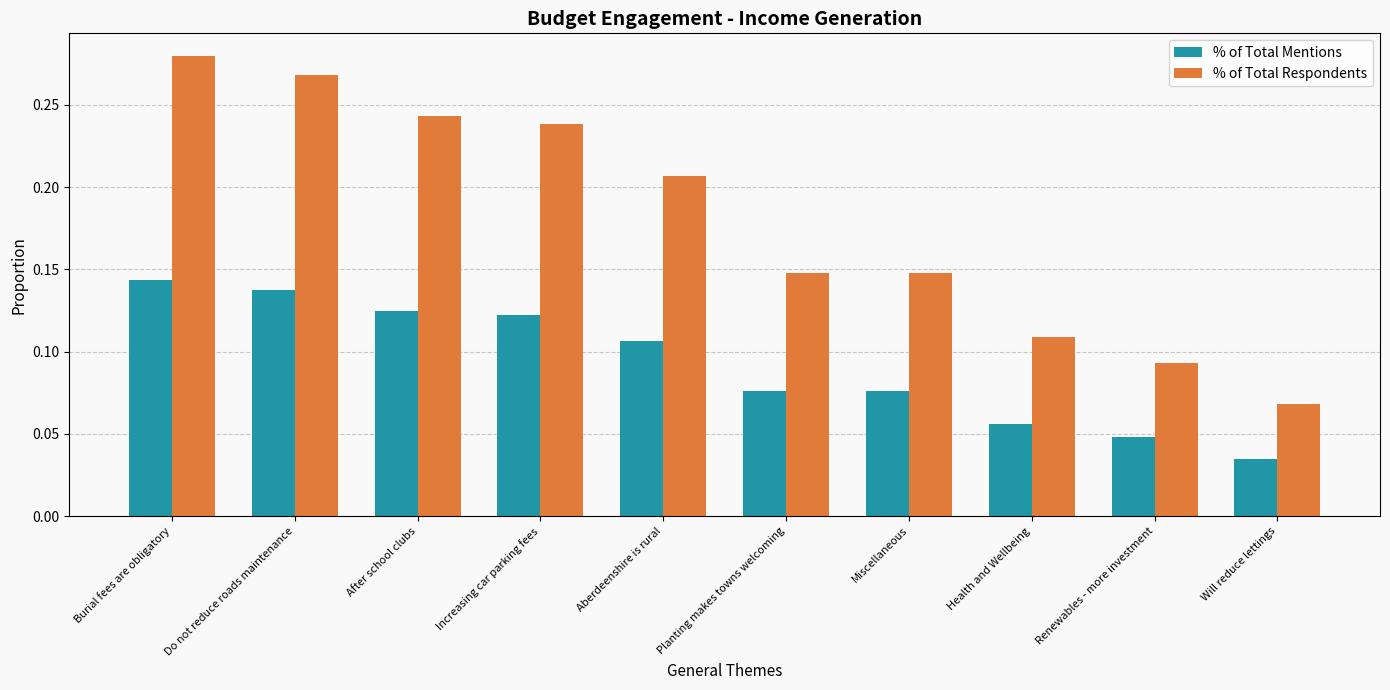

Between Burial fees are obligatory and Health and Wellbeing, which series saw the biggest shift?

% of Total Respondents